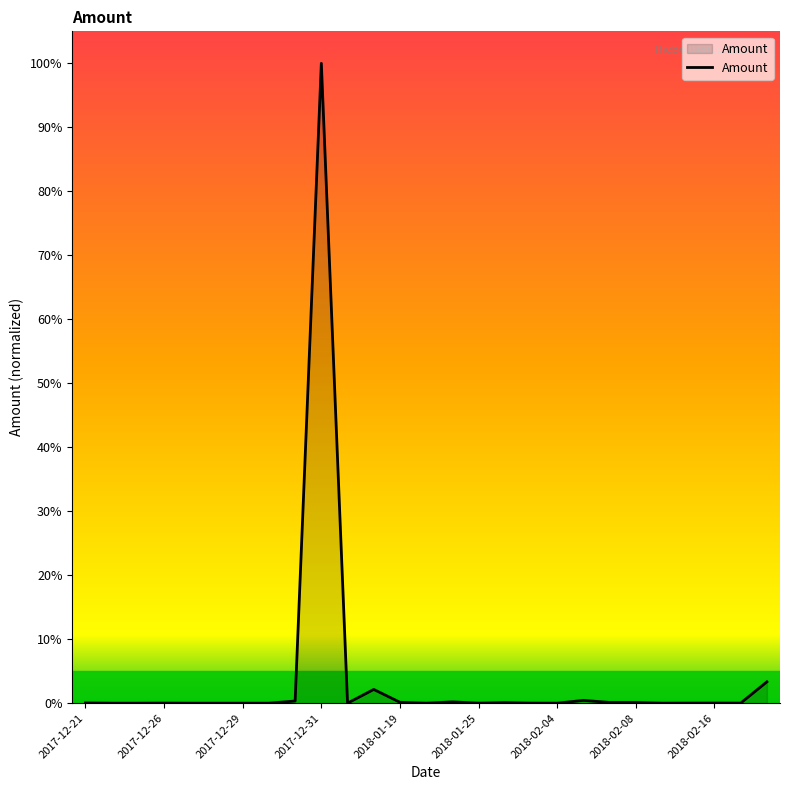

What is the sum of all values?

107.0